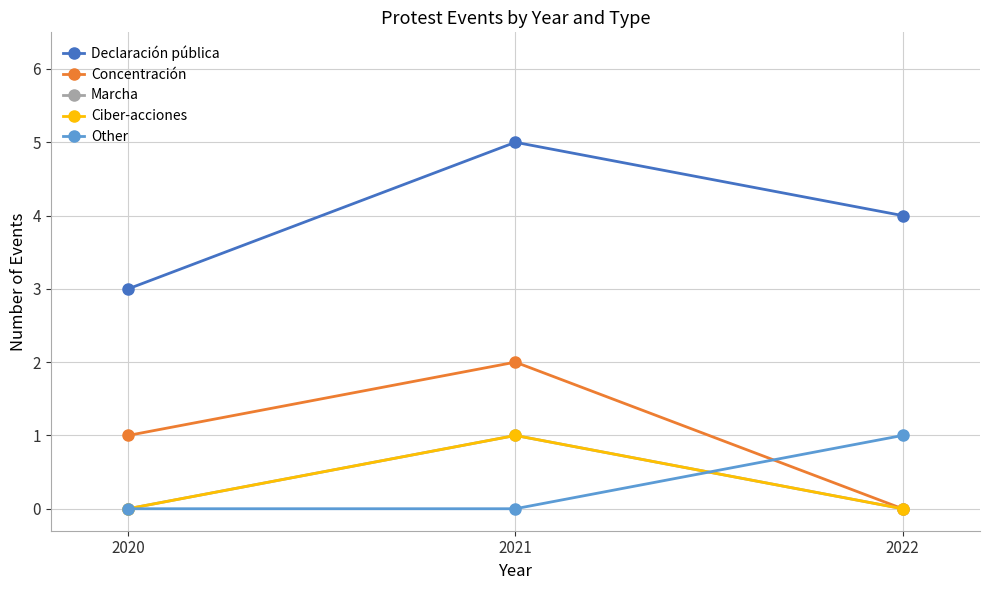

Is this an area chart (filled region under the line)?

No